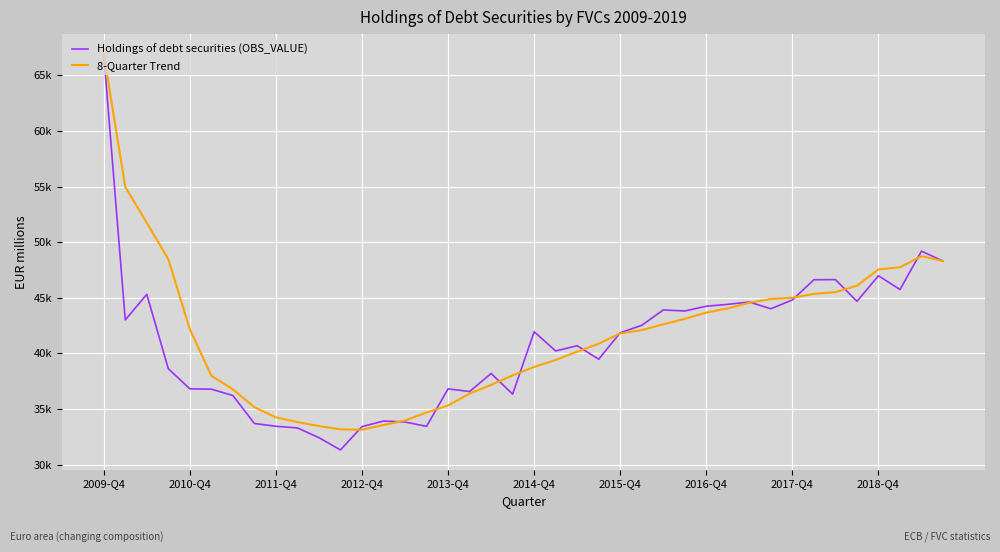

What are all the series names shown in the legend?

Holdings of debt securities (OBS_VALUE), 8-Quarter Trend